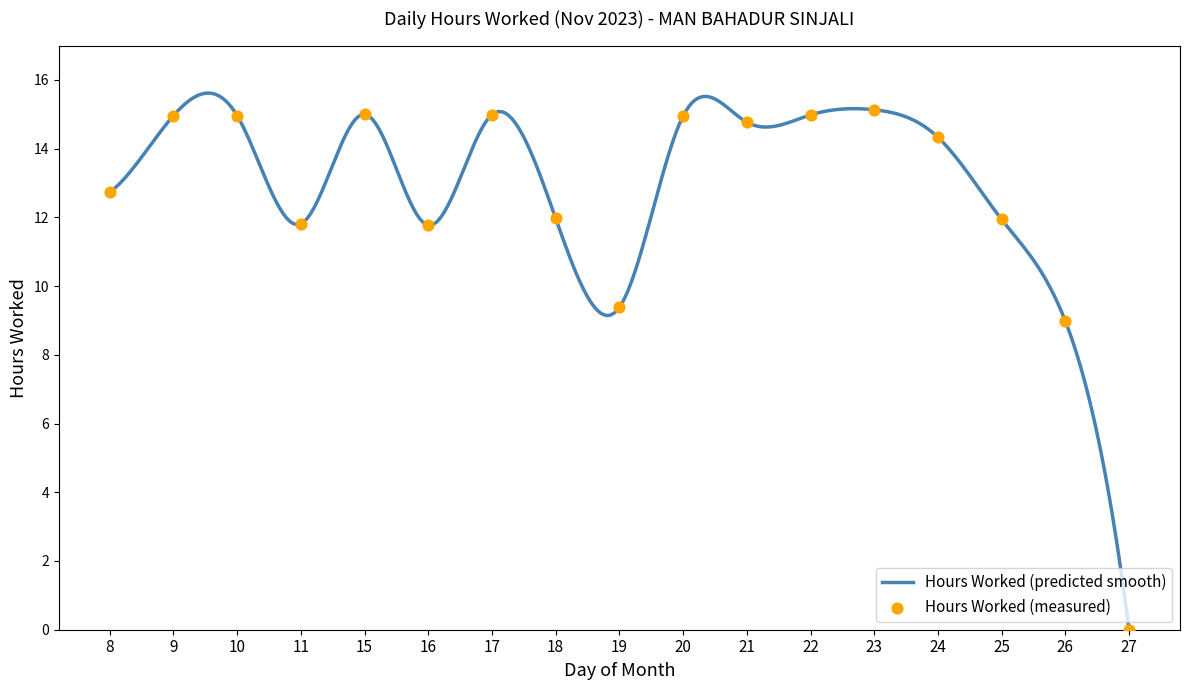

What is the ratio of the value at 25 to the value at 21?

0.8